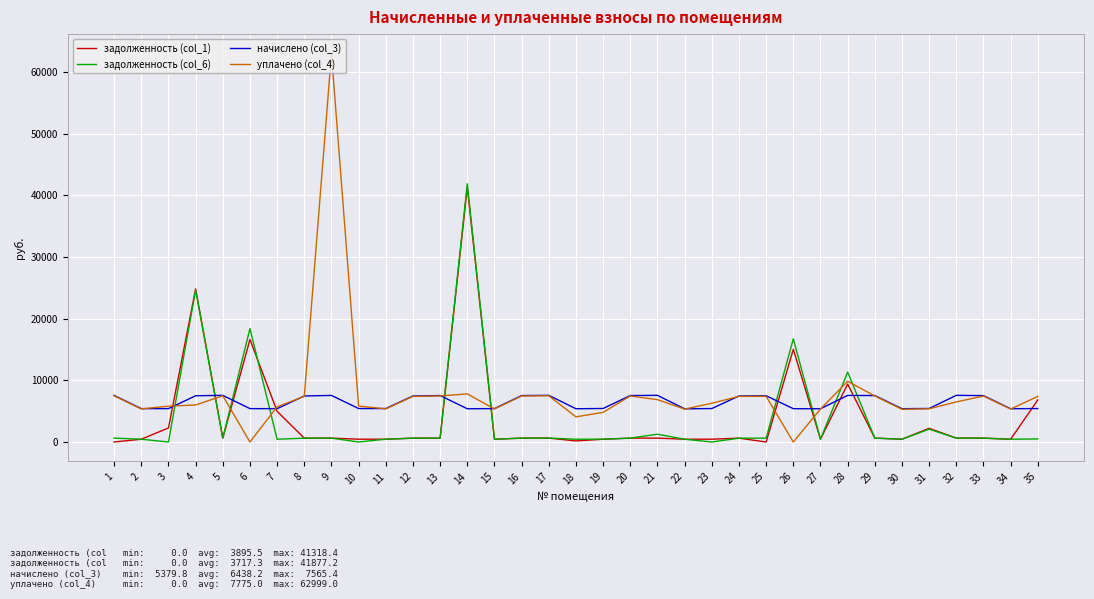

After their last crossing, which series has the higher values: начислено (col_3) or уплачено (col_4)?

уплачено (col_4)